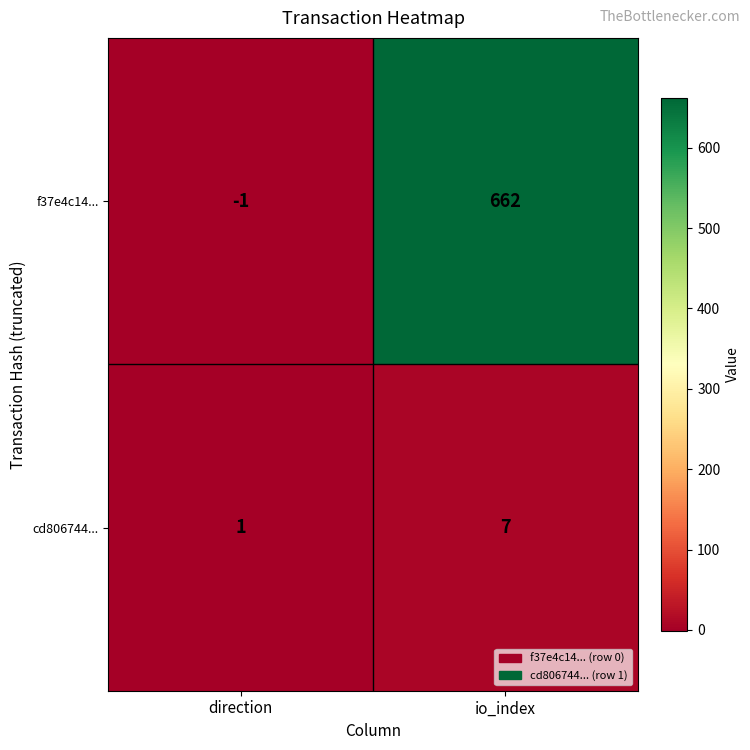

What is the sum of the f37e4c14... values at direction and io_index?

661